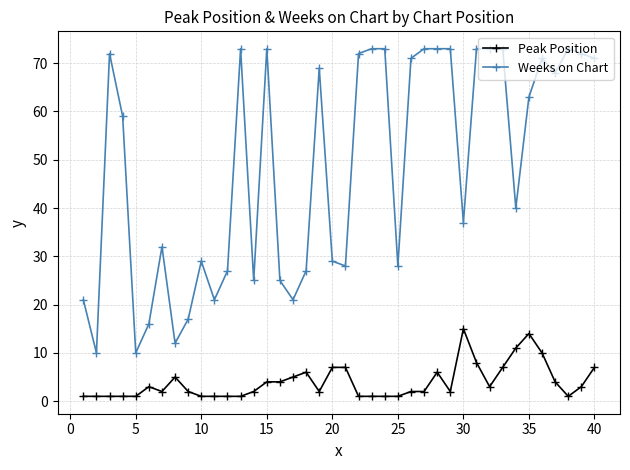

Does the chart have visible grid lines?

Yes